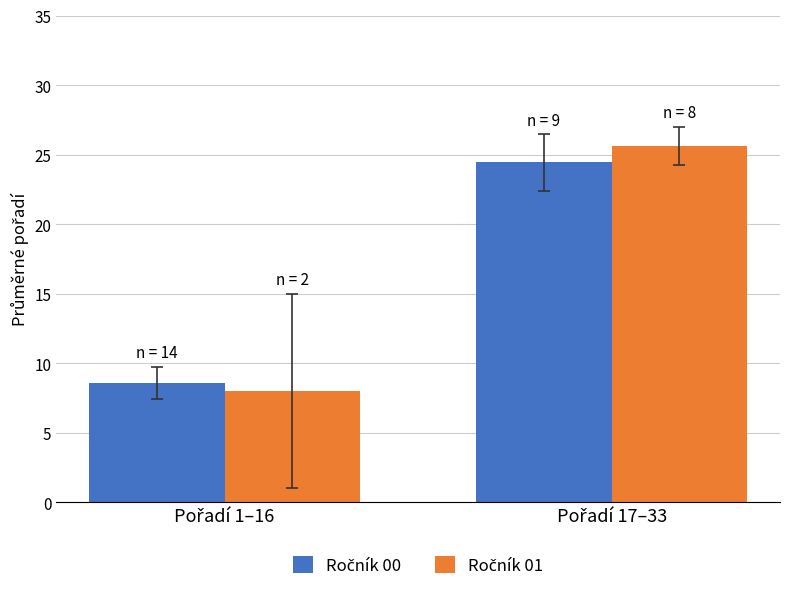

Are the bars horizontal?

No